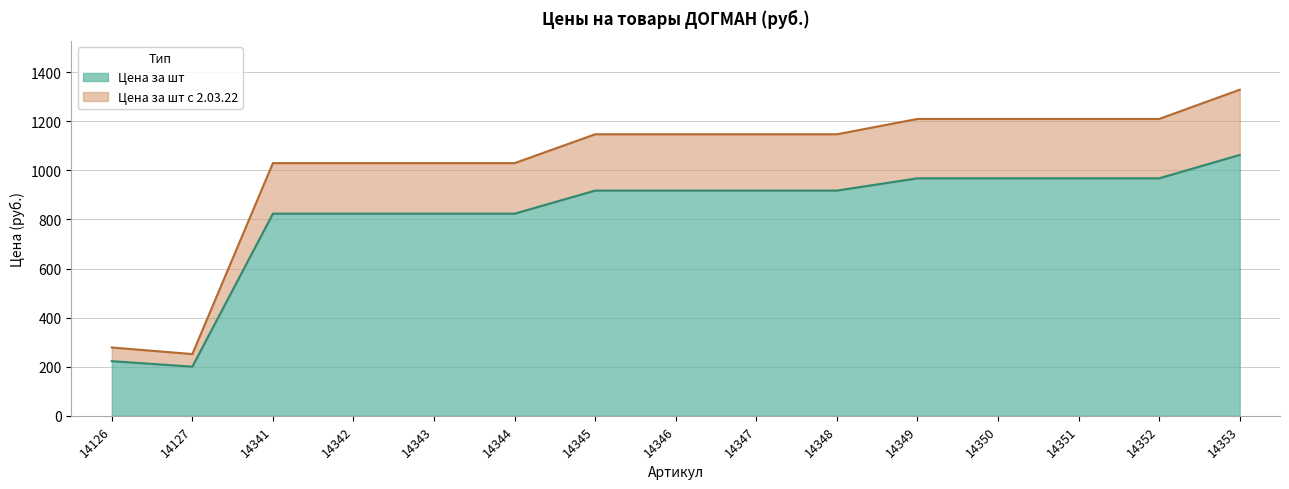

What is the sum of the Цена за шт values at 14342 and 14346?

1741.0